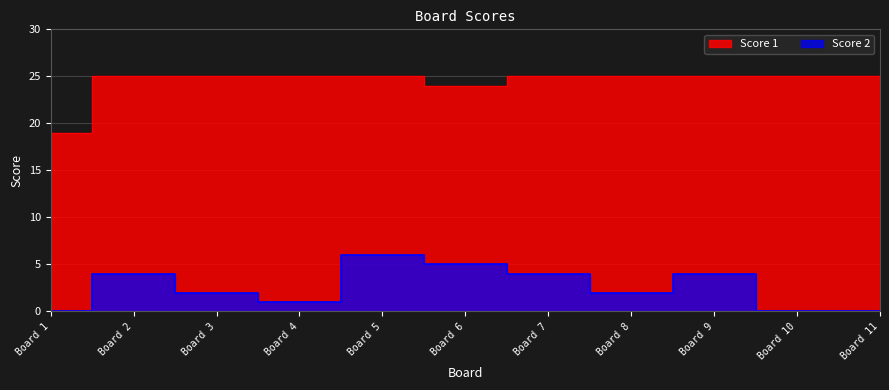

What is the sum of the Score 1 values at Board 4 and Board 10?

50